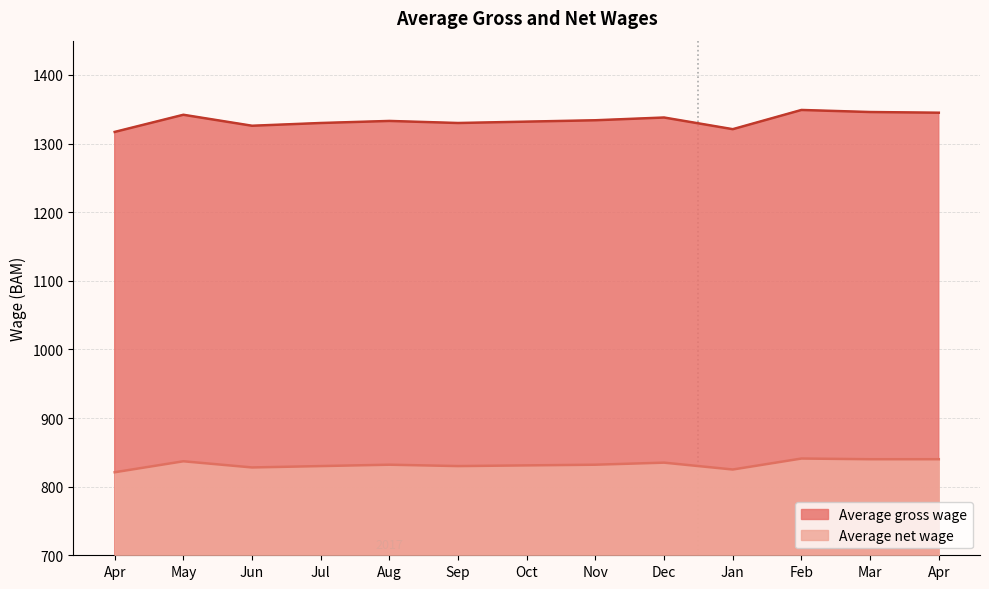

Count the number of data series in this chart.

2